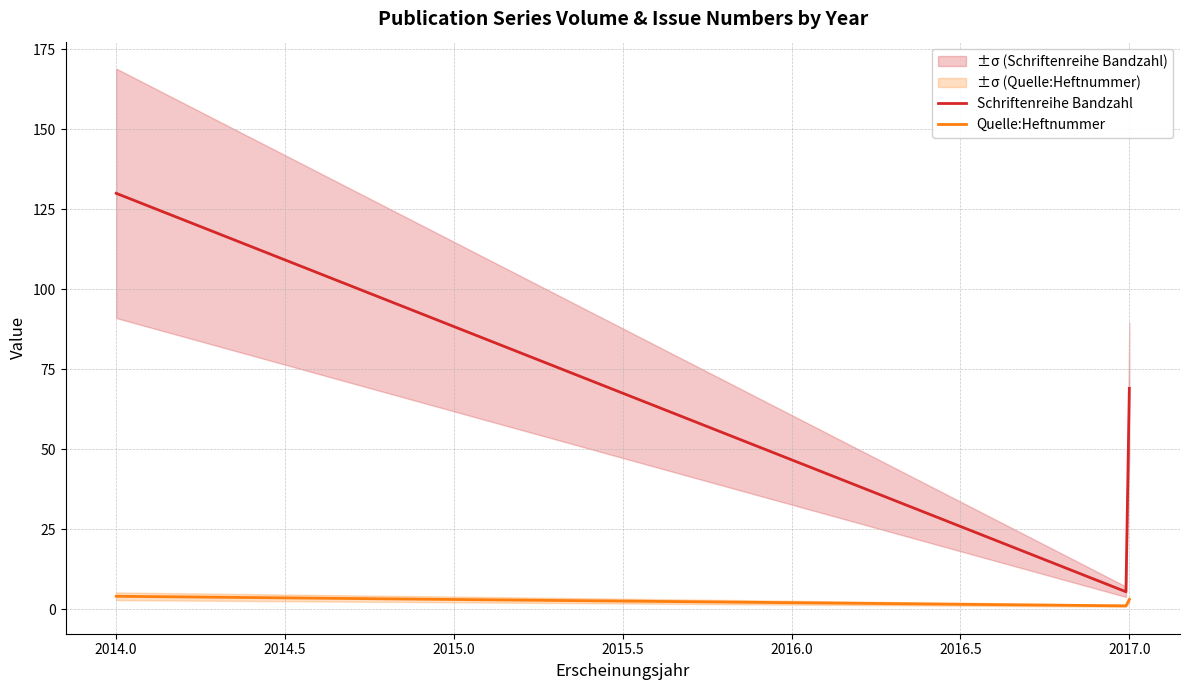

True or false: Quelle:Heftnummer and Schriftenreihe Bandzahl intersect in this chart.

False